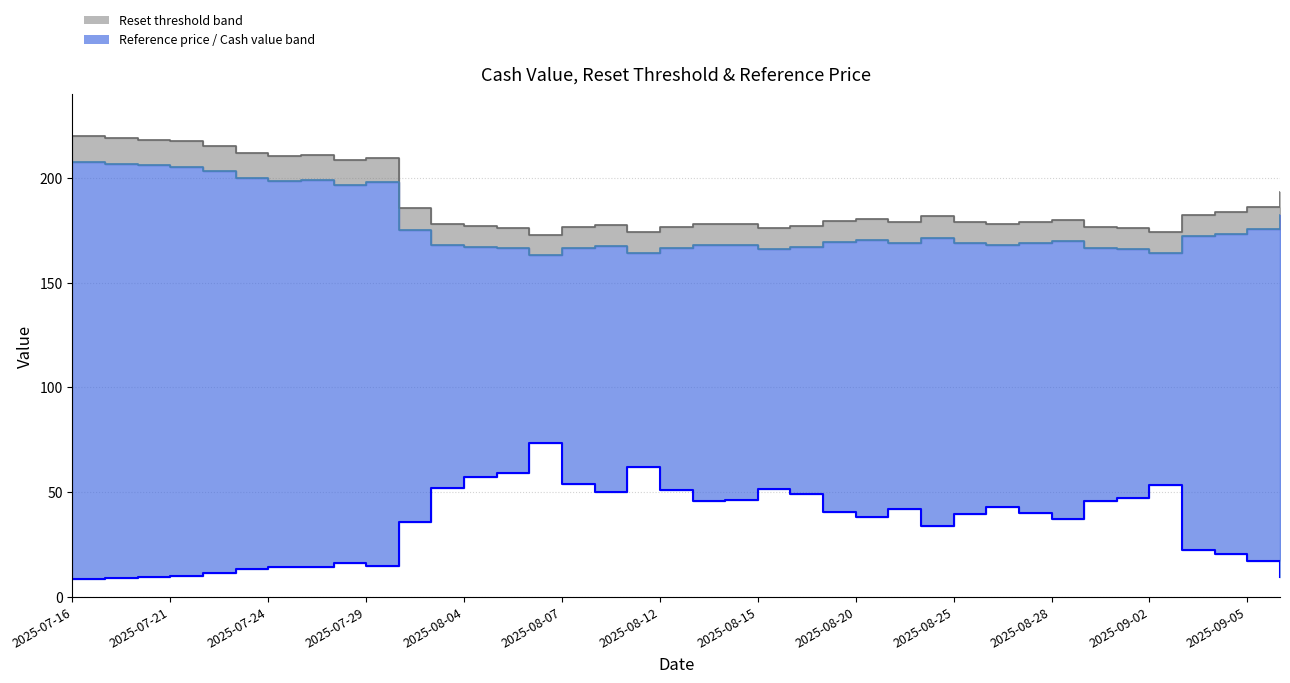

Reading left to right, list all the values displayed in this chart.

Cash value: 8.8	9.3	9.7	10.2	11.3	13.4	14.6	14.1	16.1	15.1	35.7	51.9	57.0	59.3	73.6	53.8	50.1	61.9	51.0	45.8	46.3	51.8	49.1	40.6	38.0	42.1	33.7	39.6	43.1	40.2	37.2	45.9	47.1	53.5	22.6	20.8	17.1	9.7
Reset threshold: 219.9	218.9	218.1	217.3	215.2	211.9	210.4	210.9	208.4	209.6	185.4	178.1	176.8	176.2	172.7	176.5	177.6	174.1	176.6	178.1	177.9	176.2	176.9	179.5	180.4	178.8	181.7	179.1	177.8	178.8	179.9	176.3	176.0	173.9	182.3	183.5	186.2	193.0
Reference price: 207.5	206.5	205.8	205.0	203.0	199.9	198.5	198.9	196.6	197.7	174.9	168.1	166.8	166.2	162.9	166.6	167.5	164.2	166.6	168.0	167.8	166.2	166.9	169.3	170.2	168.7	171.4	168.9	167.7	168.7	169.7	166.3	166.0	164.1	172.0	173.2	175.7	182.1